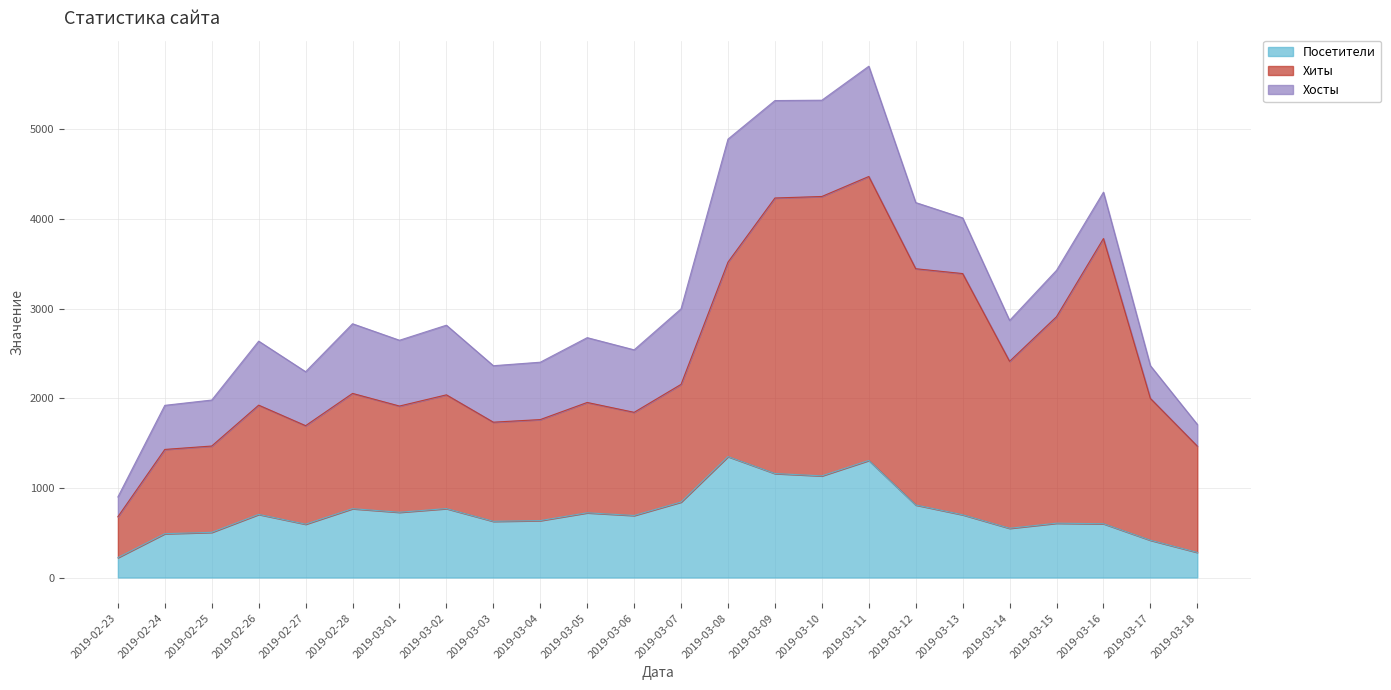

True or false: Хиты has a value of 848 at 2019-02-28.

False